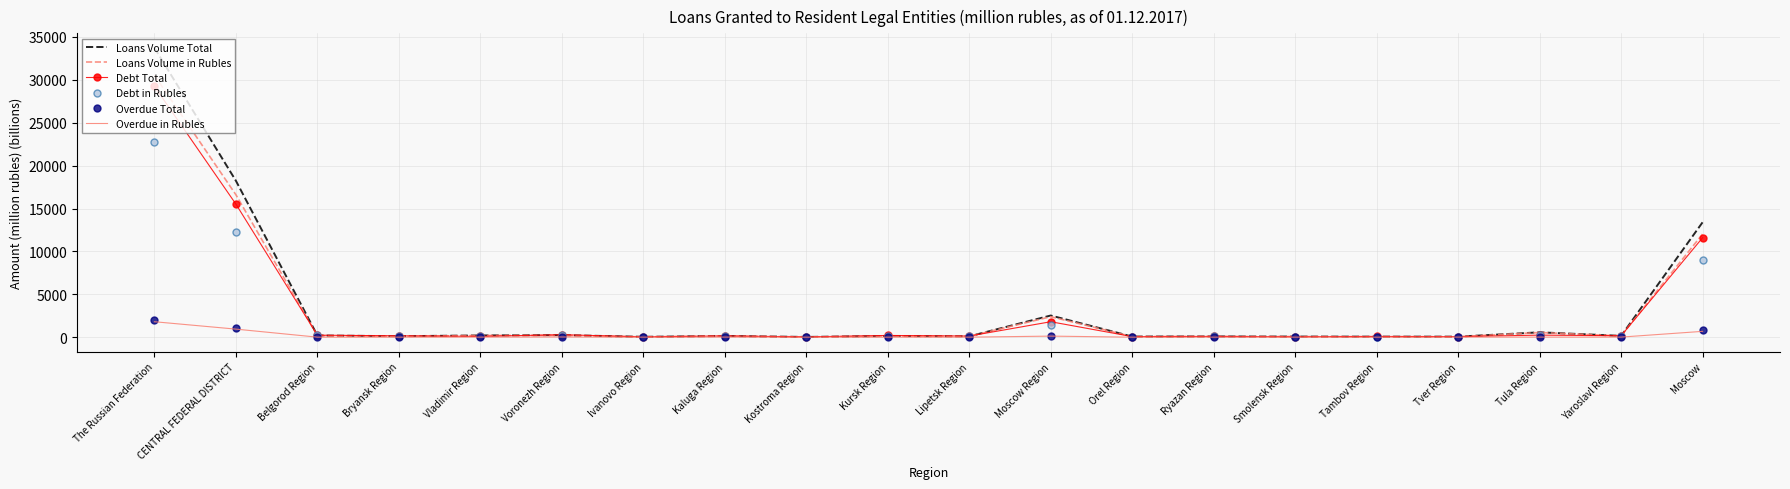

True or false: Debt Total has more than 1 interior local peaks.

True